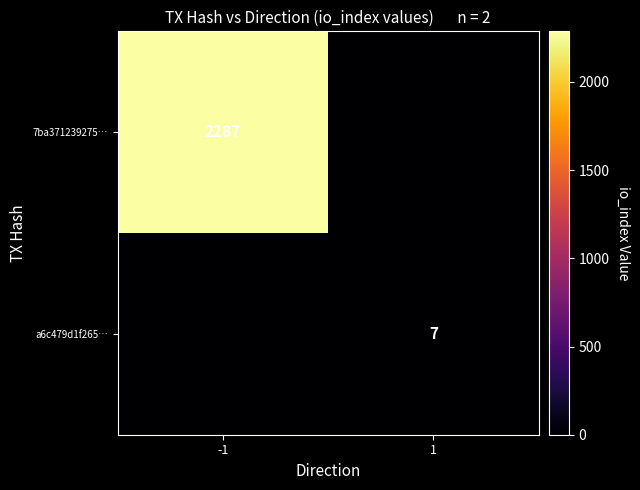

The value of 7ba371239275… at -1 is 2287. True or false?

True